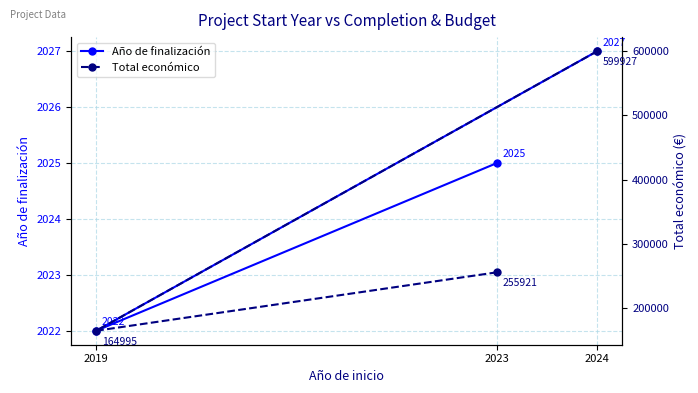

What are all the series names shown in the legend?

Año de finalización, Total económico